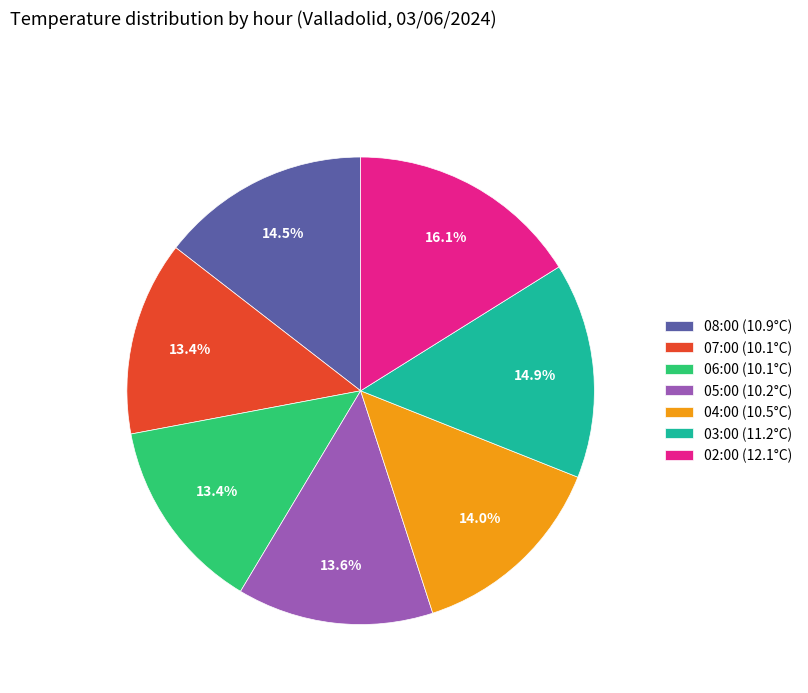

What is the largest slice in the pie chart?

02:00 (12.1°C)